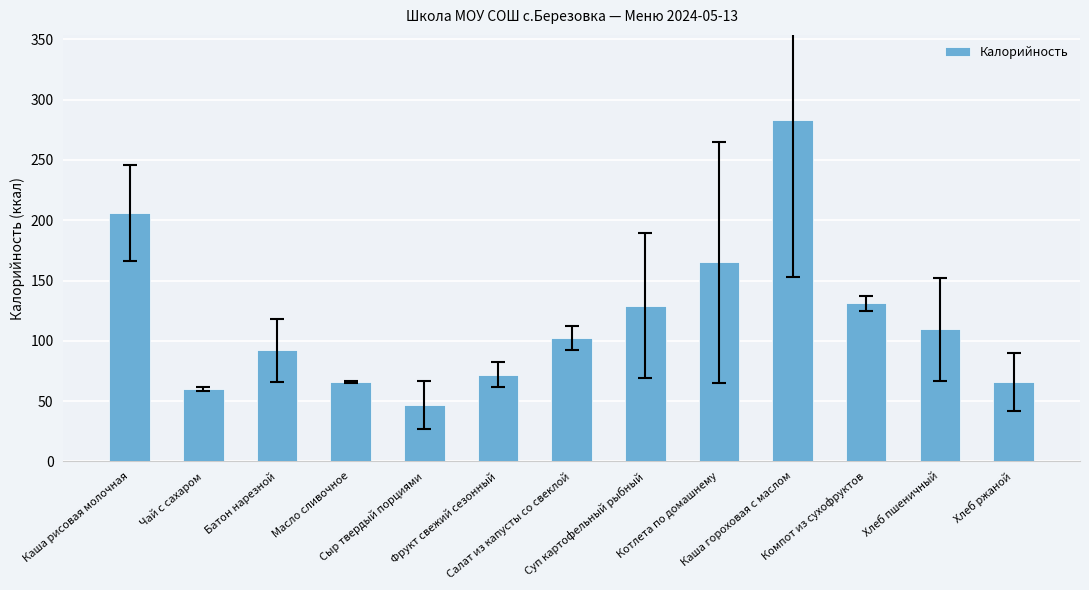

What is the smallest value displayed?

47.0